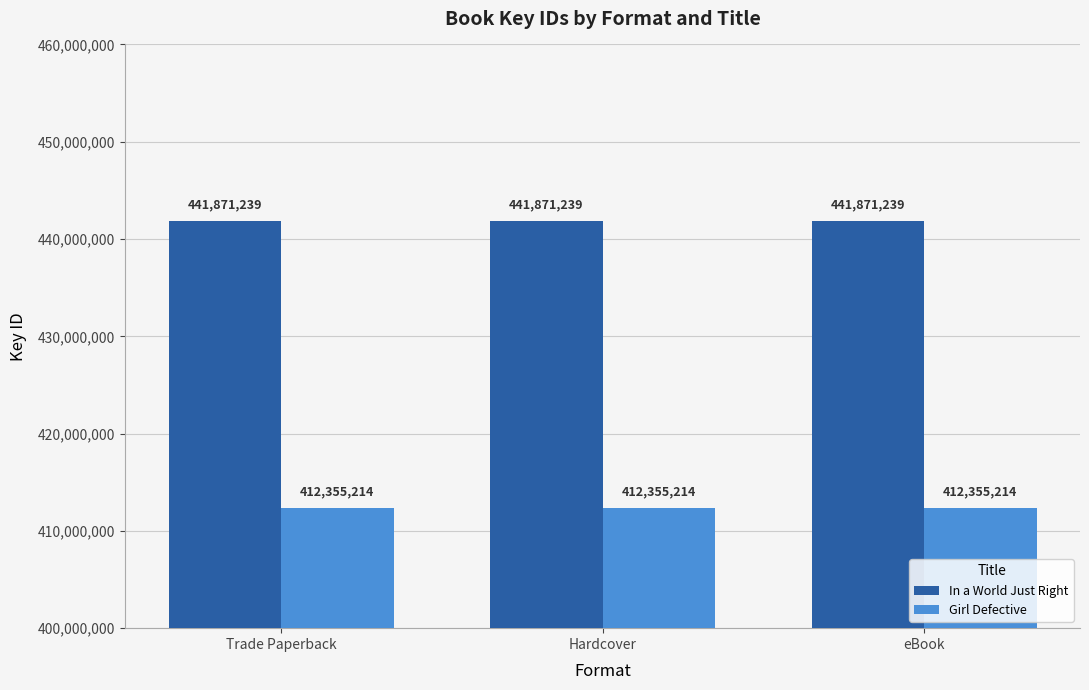

Reading left to right, what are all the values shown in this chart?

In a World Just Right: 441871239	441871239	441871239
Girl Defective: 412355214	412355214	412355214